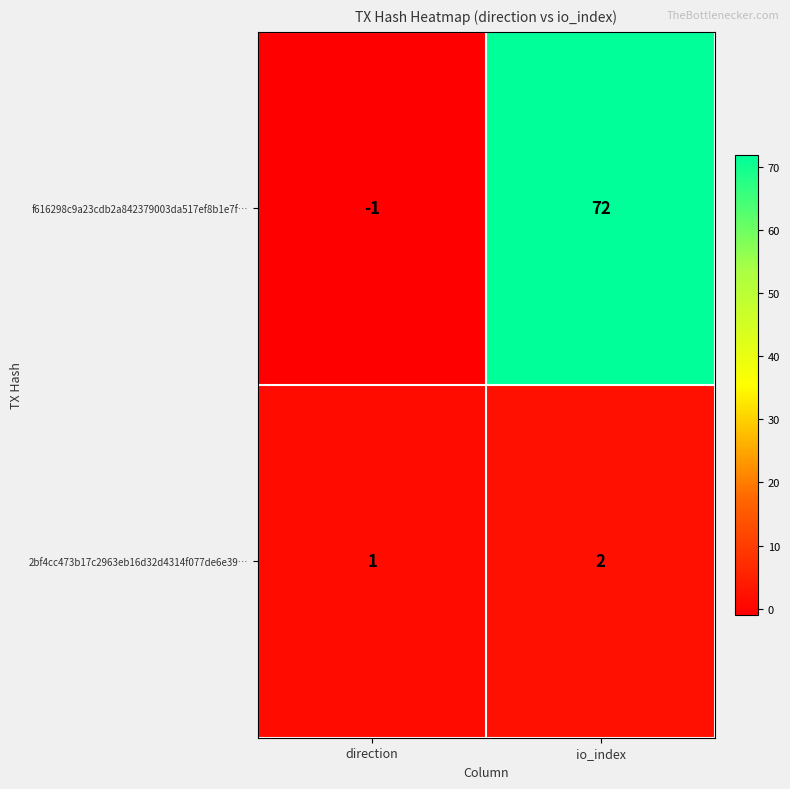

How many negative values does the f616298c9a23cdb2a842379003da517ef8b1e7f… series have?

1